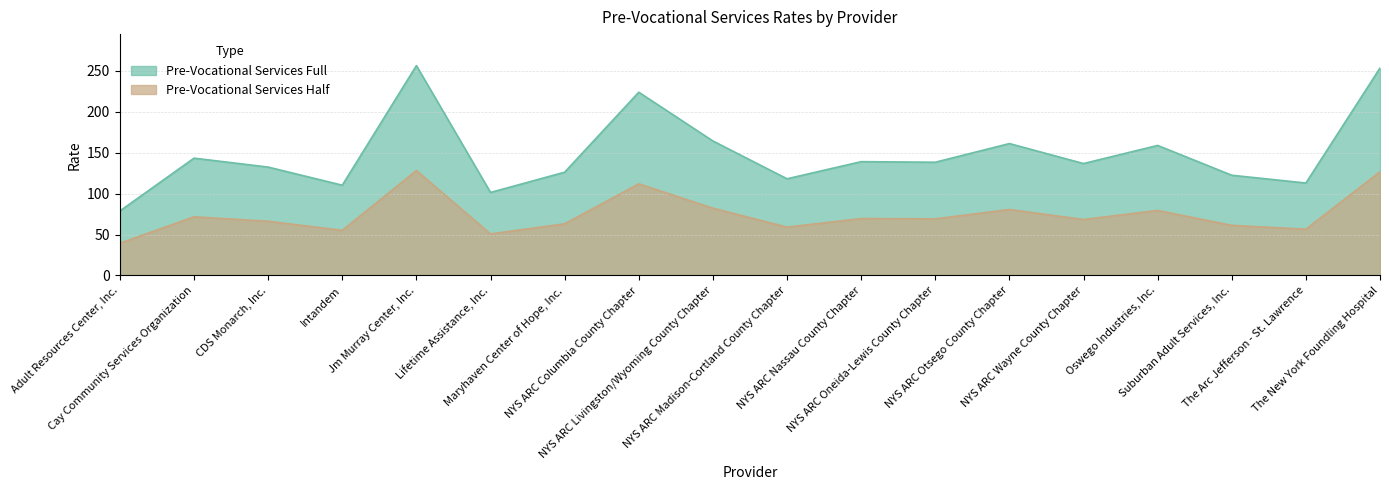

True or false: Pre-Vocational Services Half and Pre-Vocational Services Full cross at least once.

False